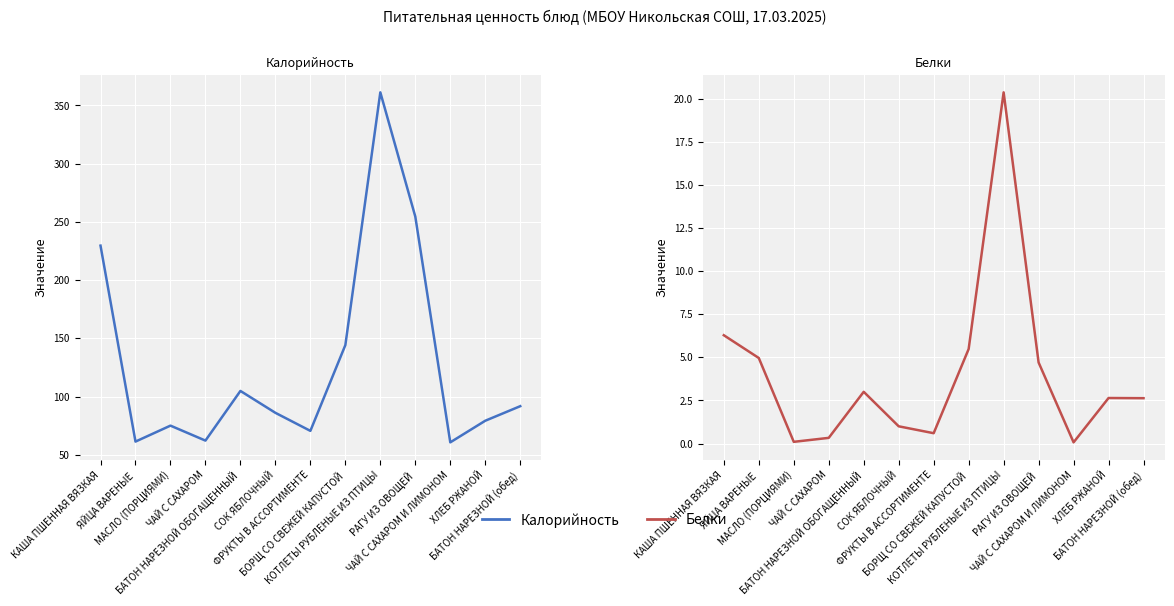

What is the label of the 10th point from the right?

ЧАЙ С САХАРОМ